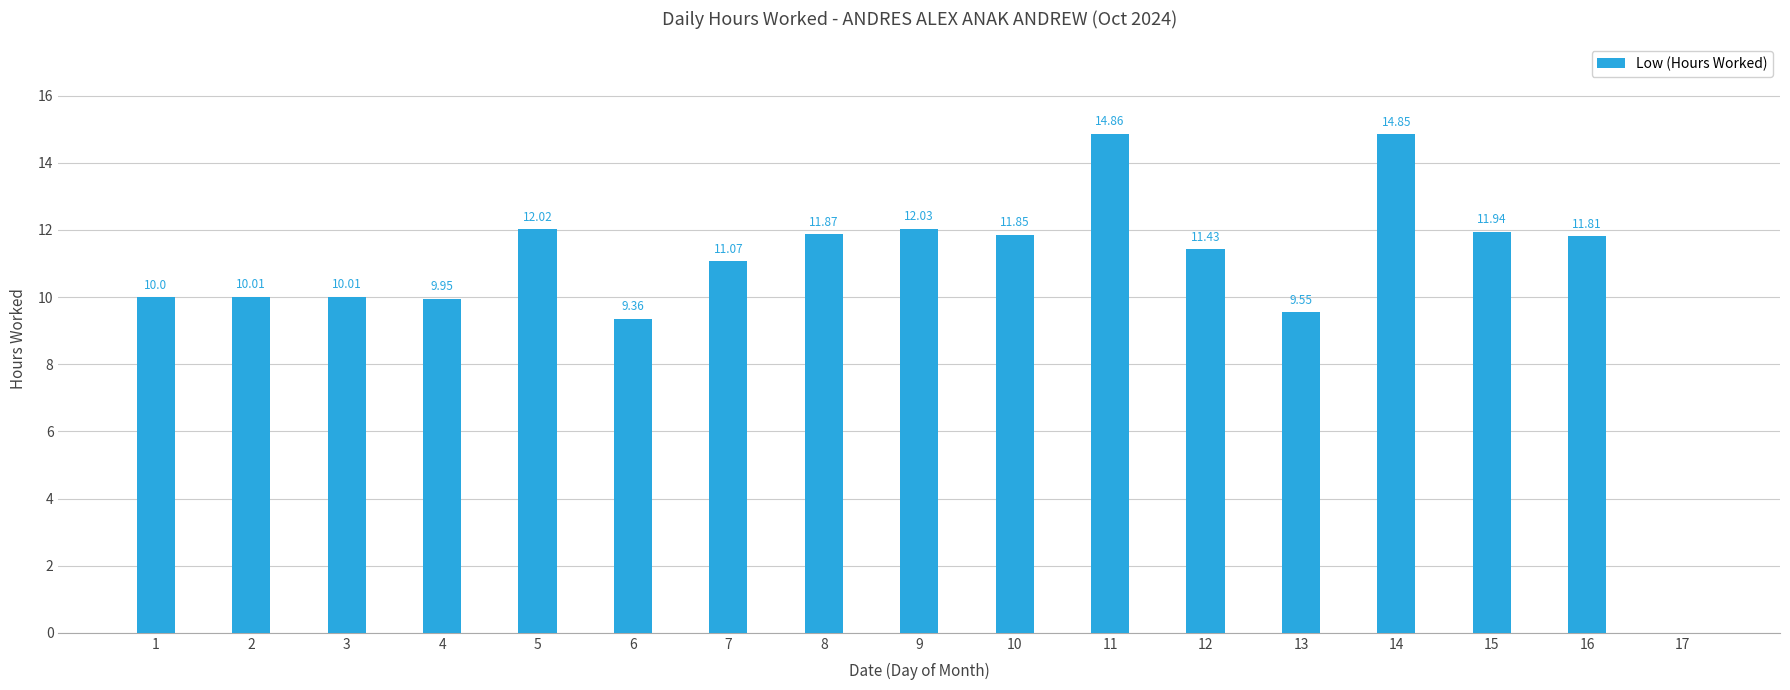

What is the change in value from 7 to 16?

+0.7